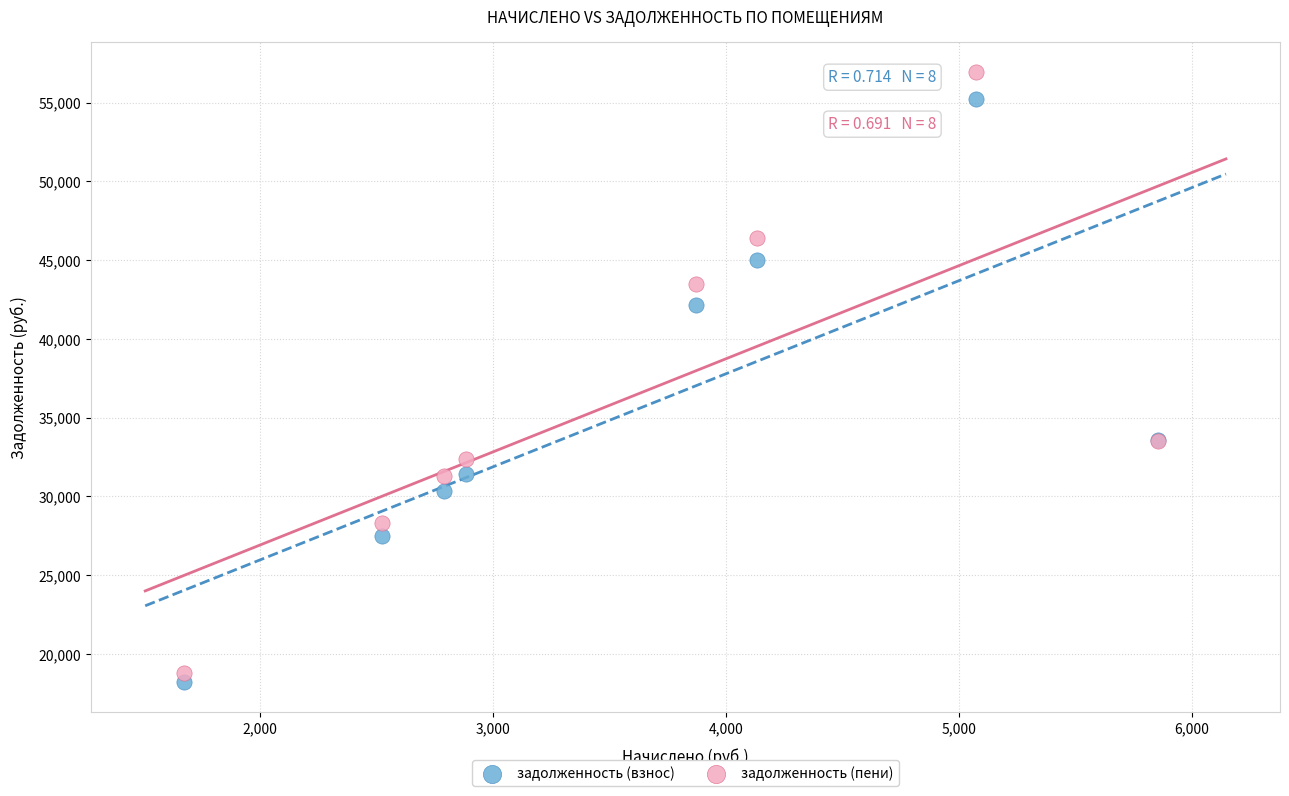

Which series has the largest Y range (max minus min)?

задолженность (пени)